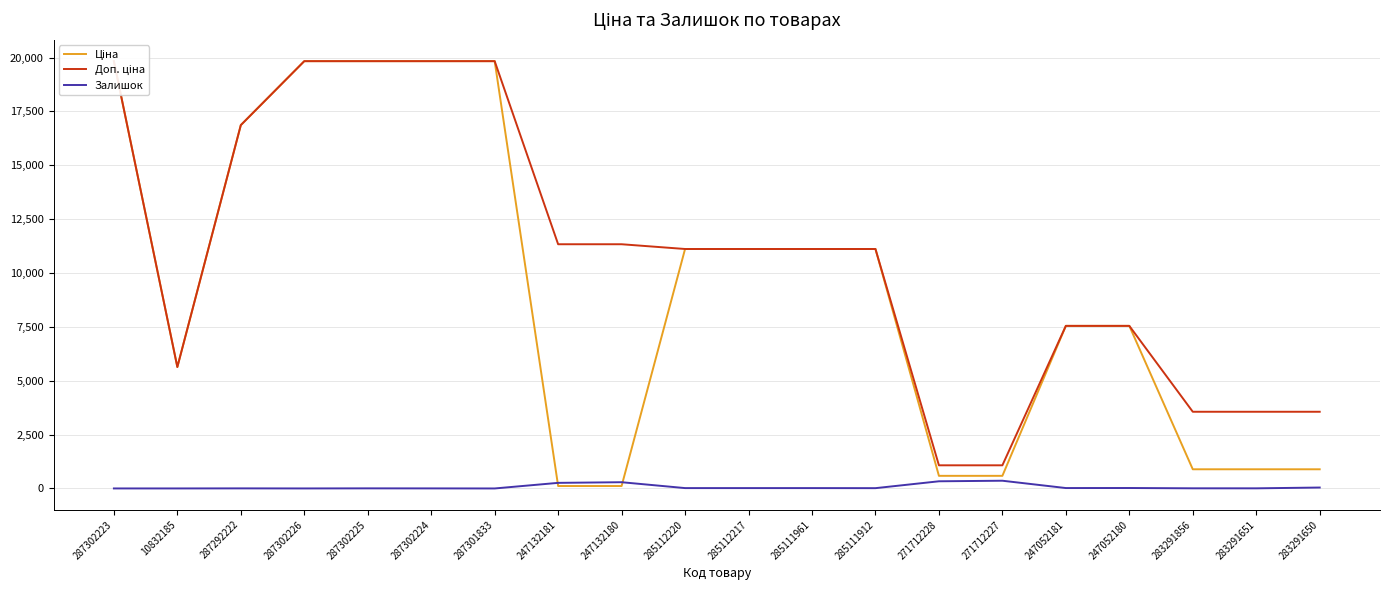

What is the difference between the maximum and minimum values in the Залишок series?

359